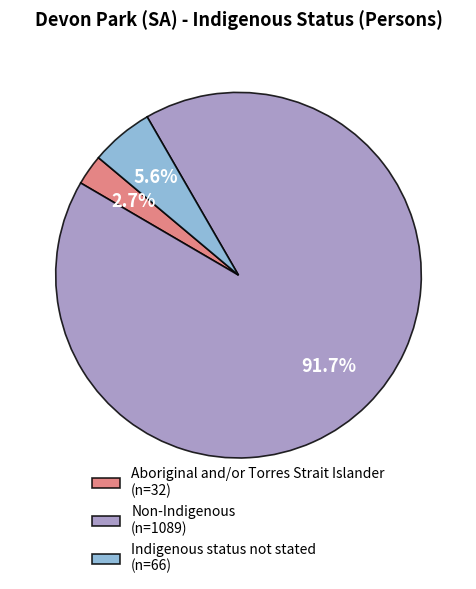

What is the largest slice in the pie chart?

Non-Indigenous